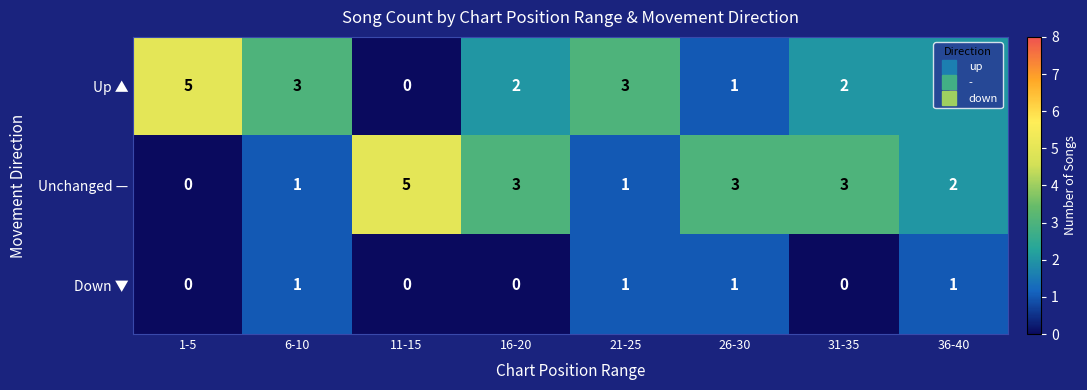

The value of Down ▼ at 21-25 is 0. True or false?

False